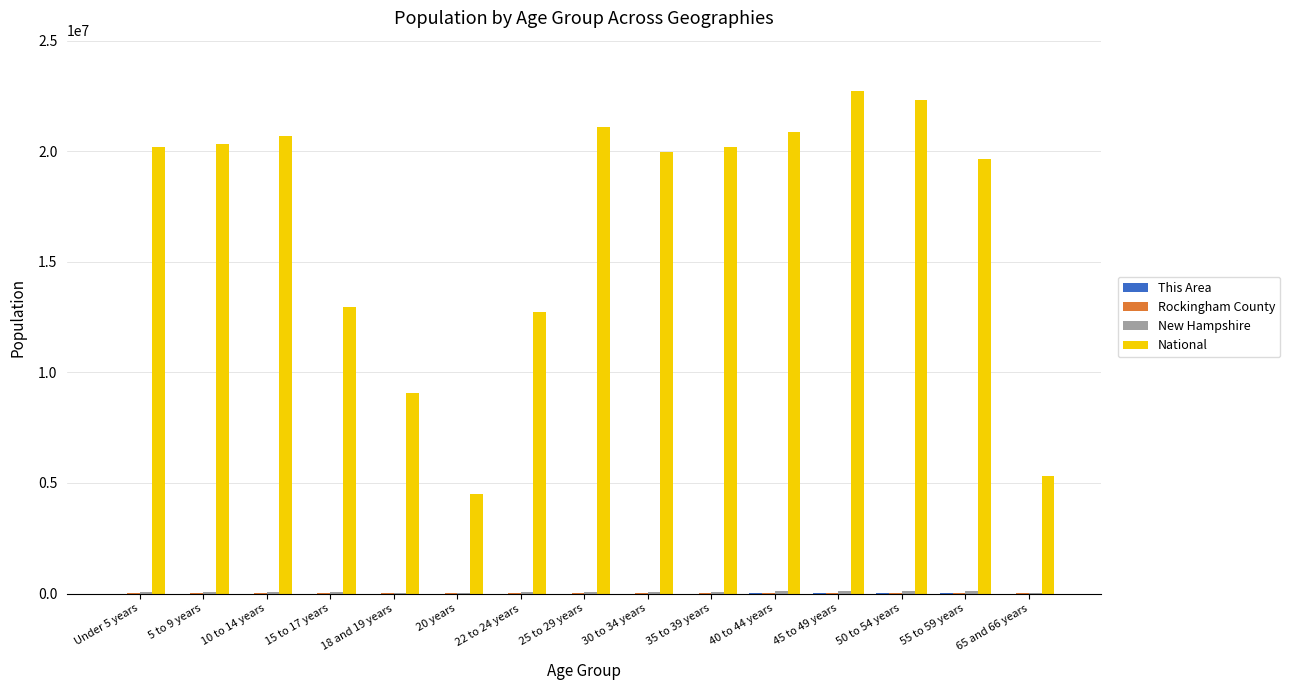

Where is National nearest to the value 13613860?

15 to 17 years